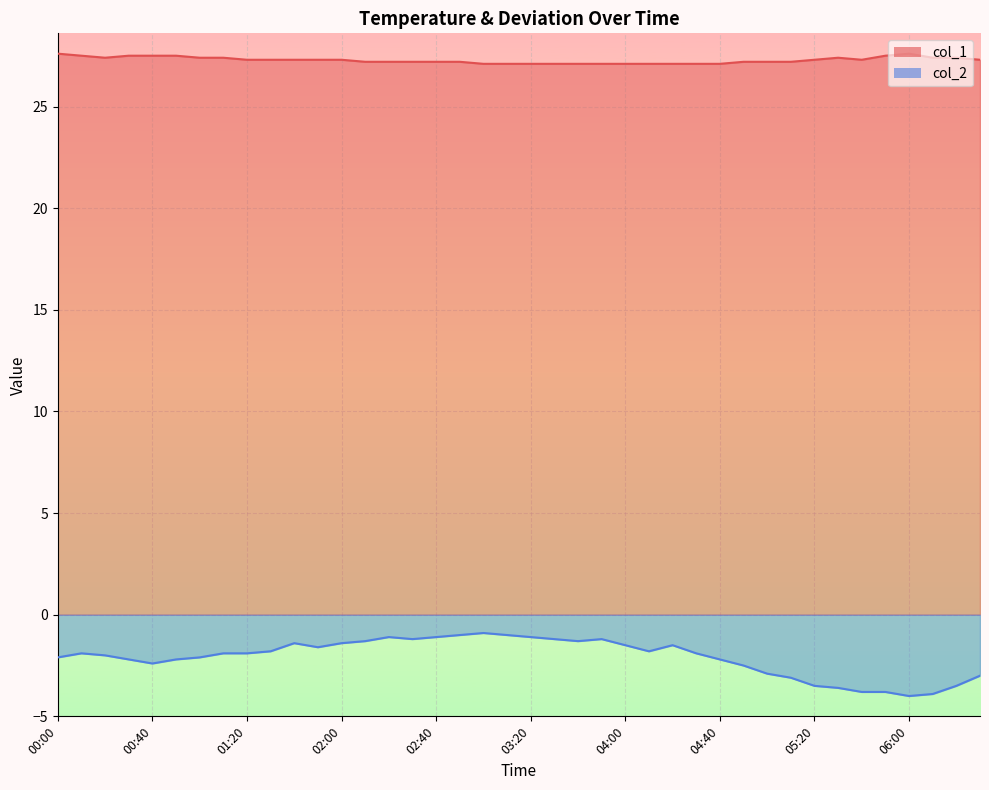

How many values in the col_2 series are below -1?

37